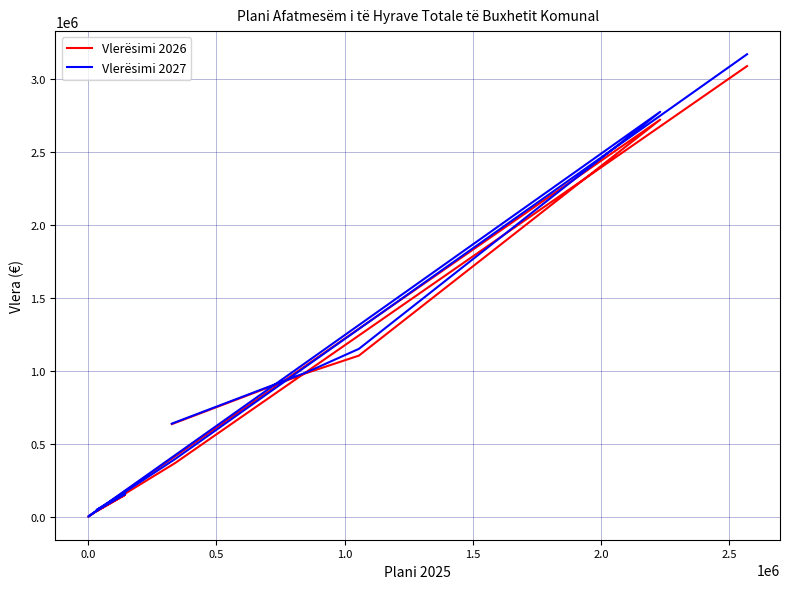

Where is the first local minimum for Vlerësimi 2026?

1.0